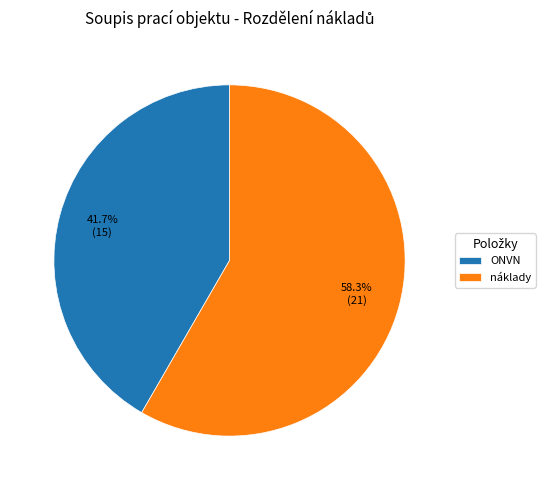

Count the number of slices in the pie.

2